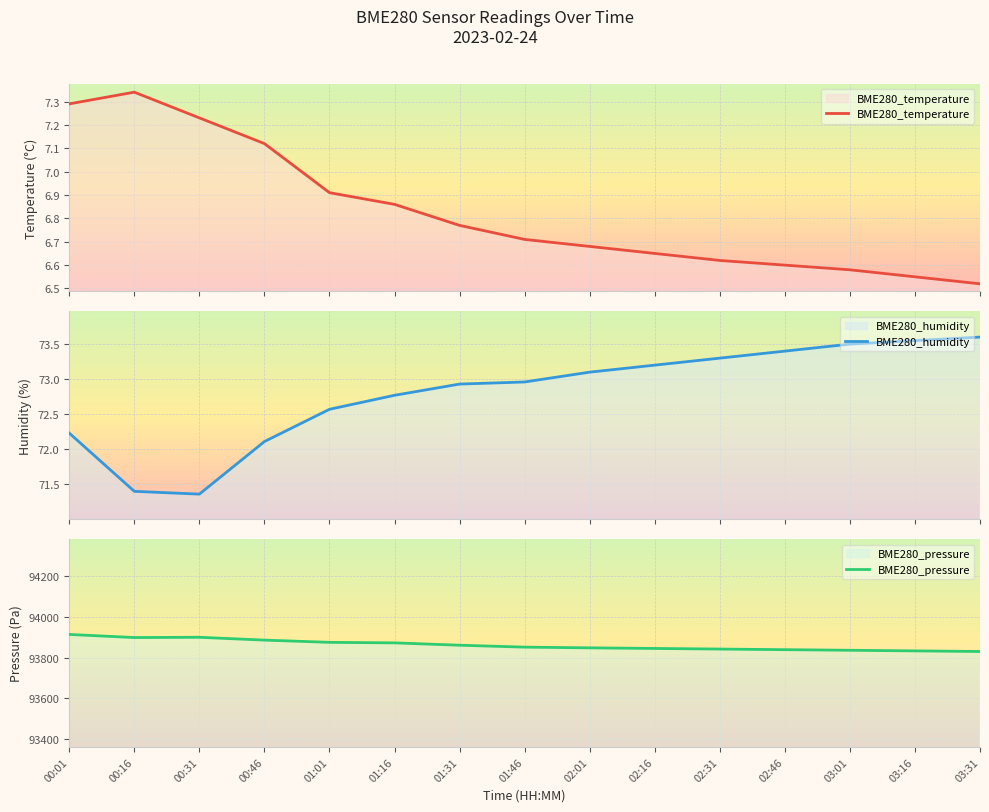

Which category has the highest value in the BME280_pressure series?

00:01